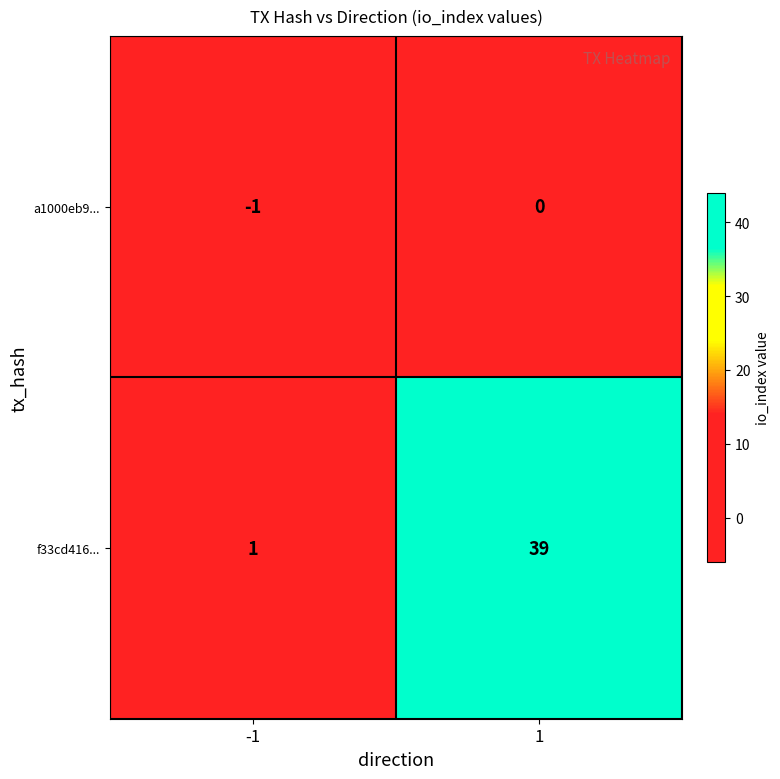

Which series has the widest spread of values?

f33cd416...